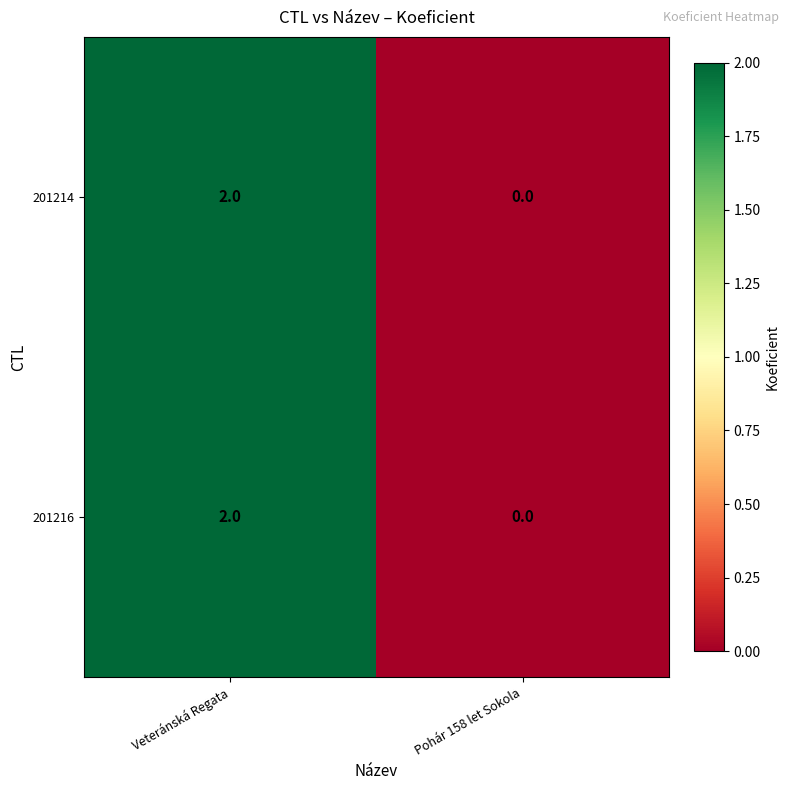

What is the total value across all series at Veteránská Regata?

4